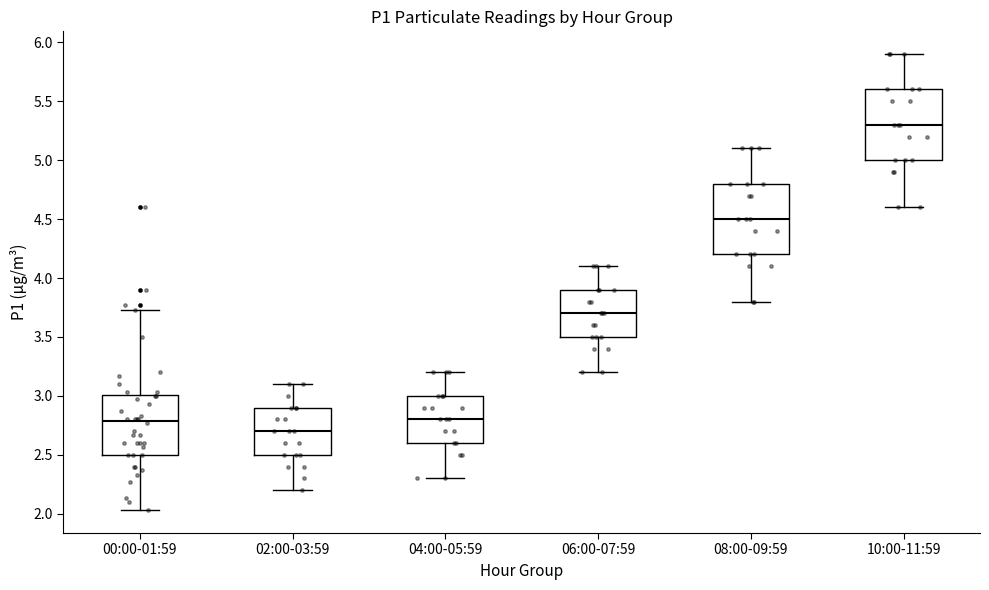

Reading left to right, read every box against the y-axis: the position of its median line, the range the box covers, and the ends of its whiskers. The values are not printed on the chart, so give them approximately, as read against the axis.

00:00-01:59: median 2.80, box 2.50 to 3.00, whiskers 2.05 to 3.75
02:00-03:59: median 2.70, box 2.50 to 2.90, whiskers 2.20 to 3.10
04:00-05:59: median 2.80, box 2.60 to 3.00, whiskers 2.30 to 3.20
06:00-07:59: median 3.70, box 3.50 to 3.90, whiskers 3.20 to 4.10
08:00-09:59: median 4.50, box 4.20 to 4.80, whiskers 3.80 to 5.10
10:00-11:59: median 5.30, box 5.00 to 5.60, whiskers 4.60 to 5.90